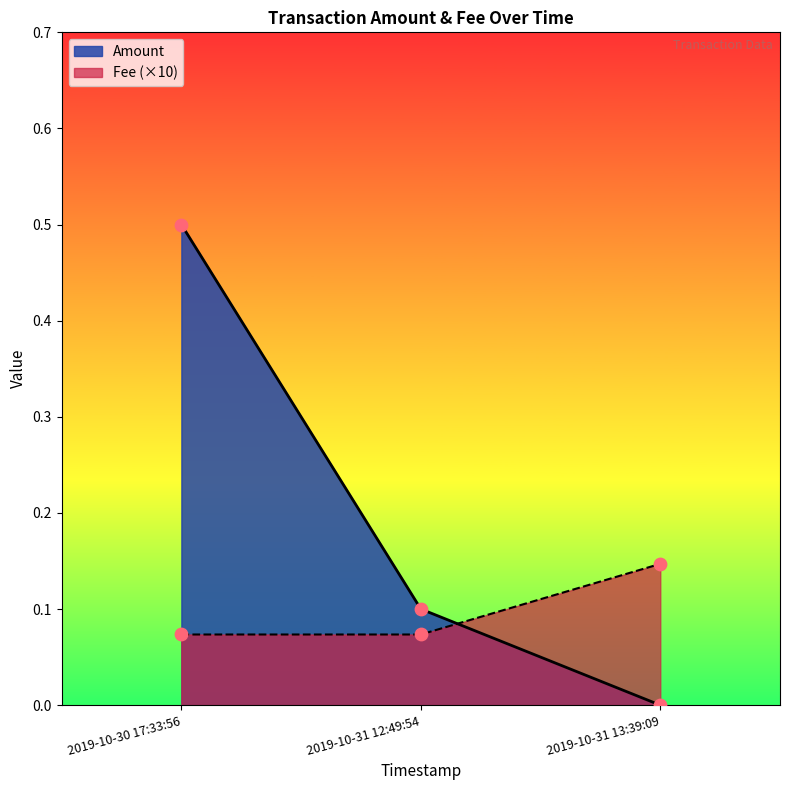

At which category is the sum across all series the highest?

2019-10-30 17:33:56